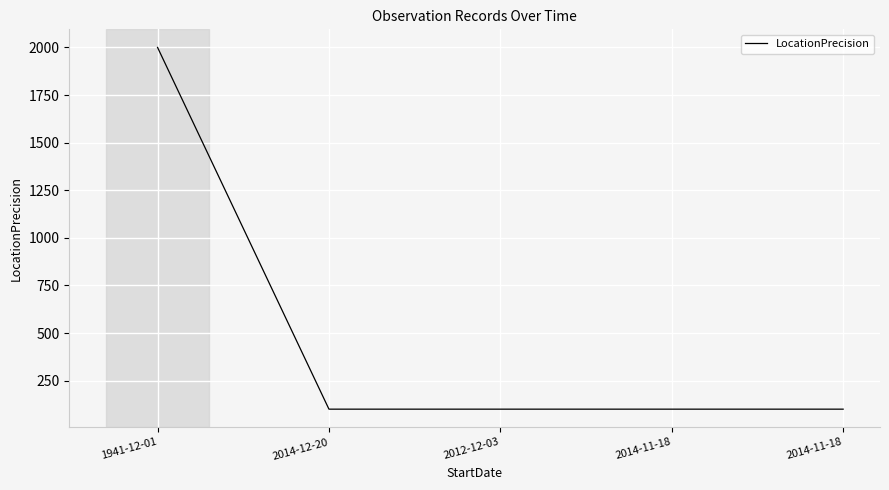

Where is the data nearest to the value 1050?

1941-12-01